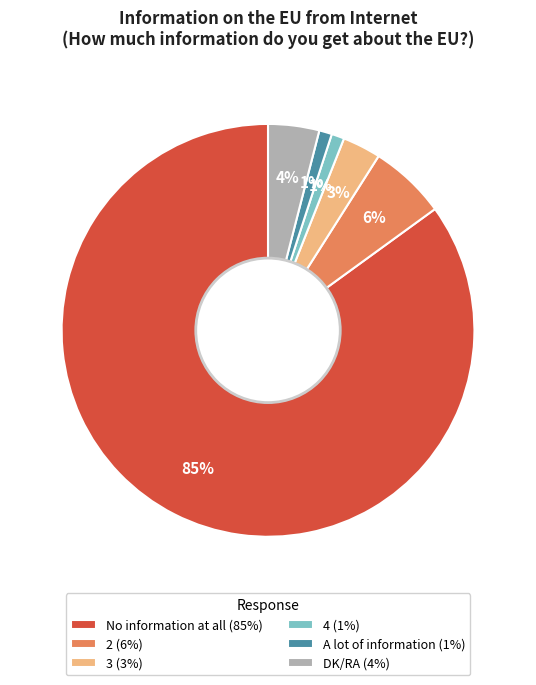

Which has a higher value, DK/RA or No information at all?

No information at all